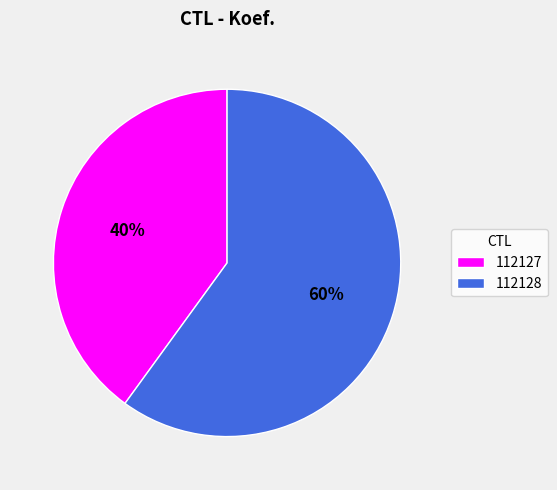

Rank the categories by value from highest to lowest.

112128, 112127